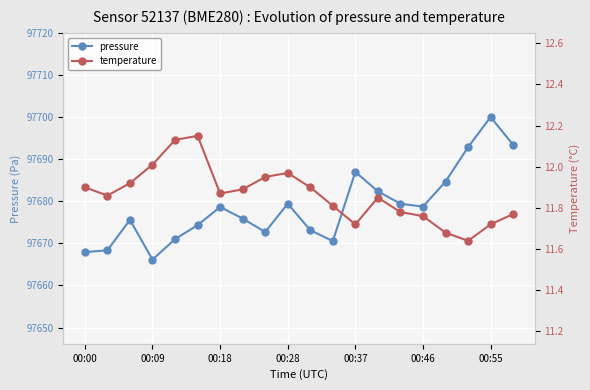

True or false: pressure and temperature intersect in this chart.

False